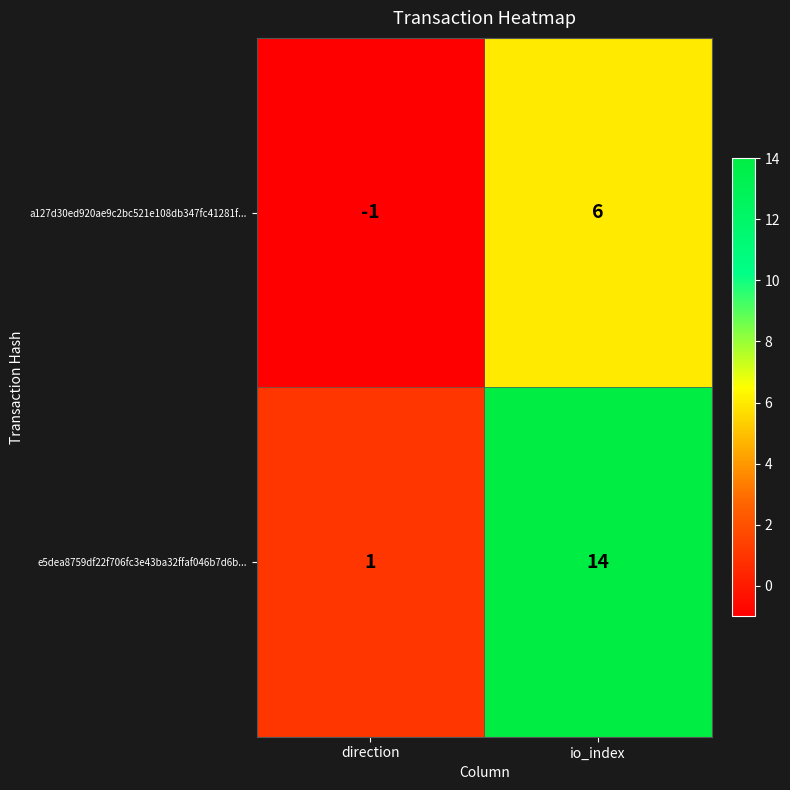

Which category has the lowest value across all series?

direction